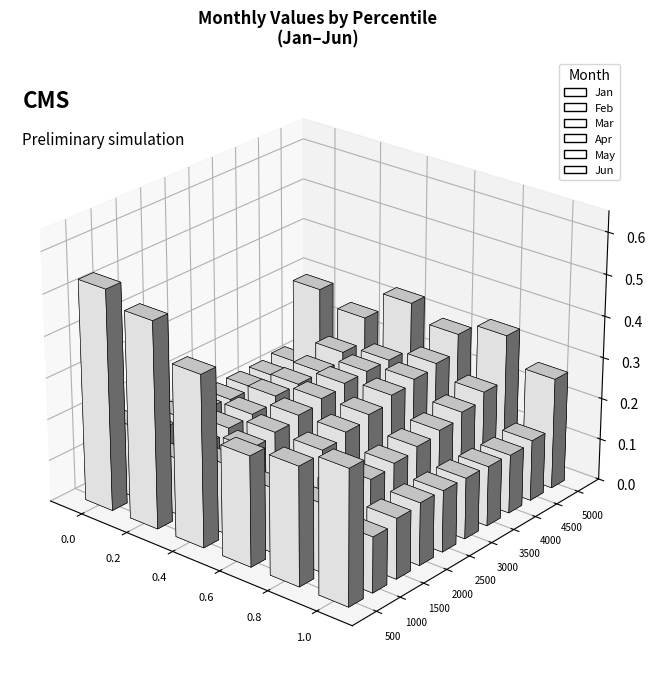

What is the value of the Mar bar at the 6th from the left?

0.2